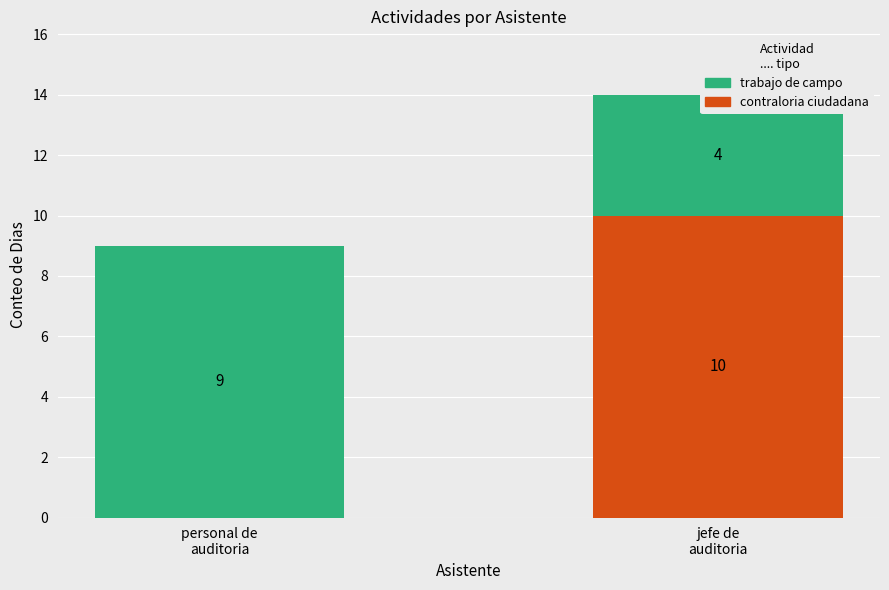

How many data points in contraloria ciudadana are less than 10?

1